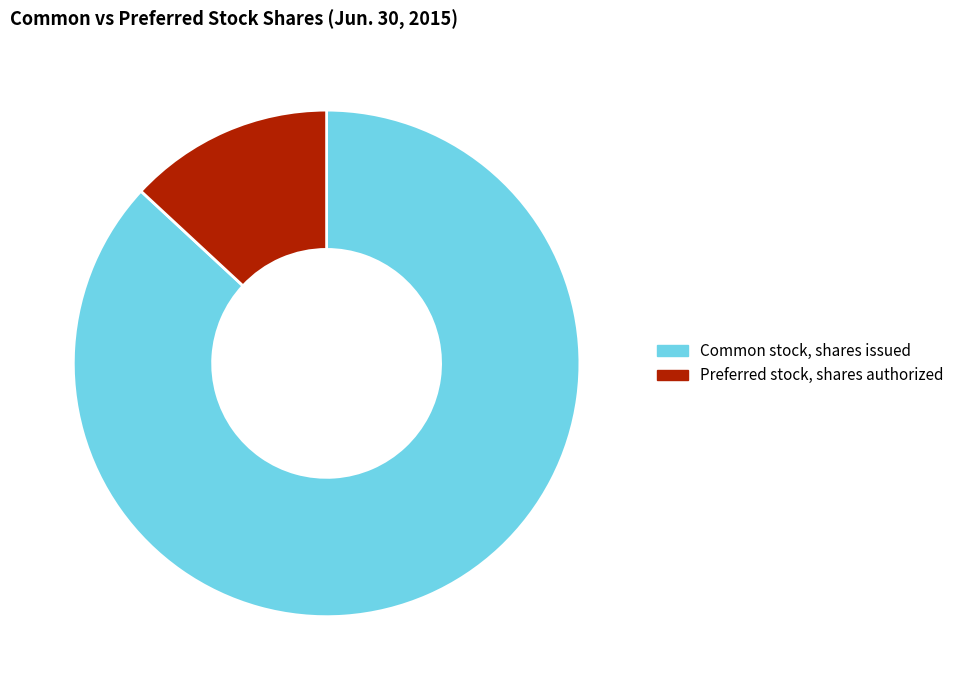

Do Common stock, shares issued and Preferred stock, shares authorized together represent more than half of the pie?

Yes